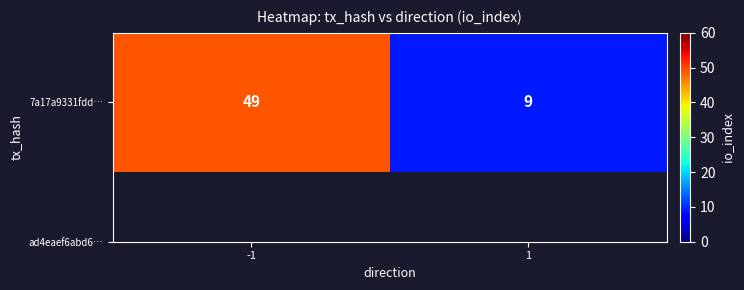

Approximately how many times larger is the value at 1 compared to -1?

0.2